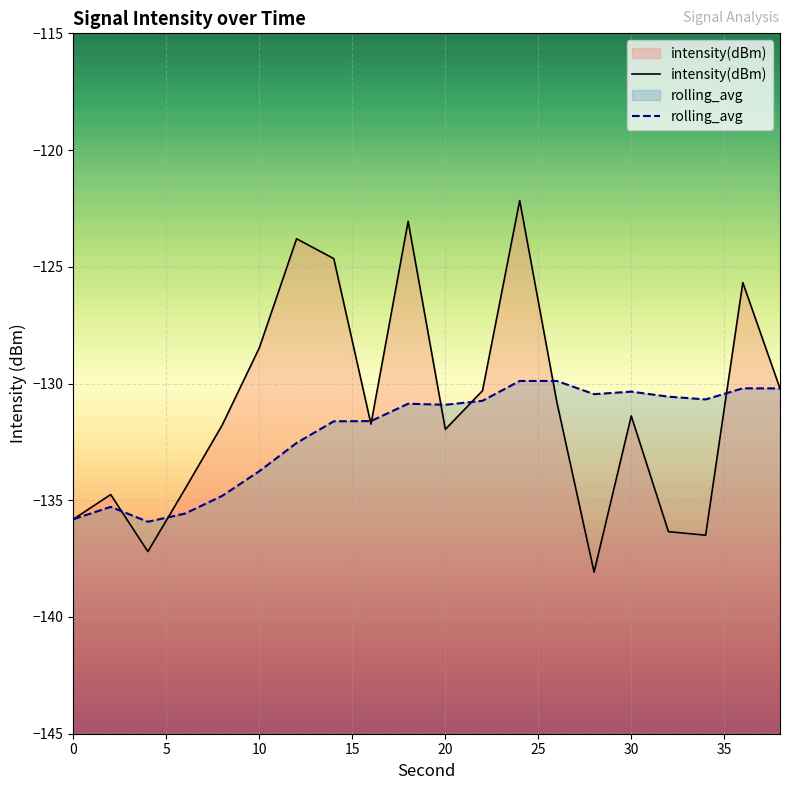

What is the lowest value of the rolling_avg series?

-135.9